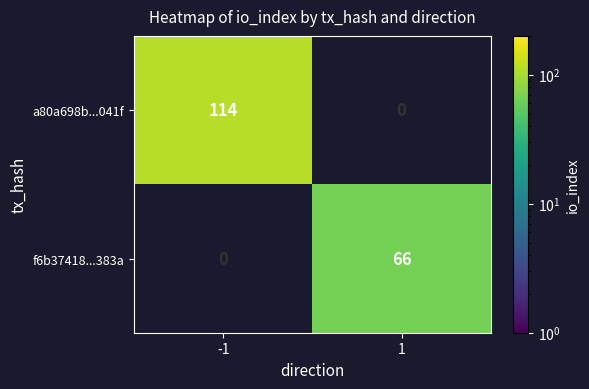

The f6b37418...383a series shows 33 at 1. True or false?

False